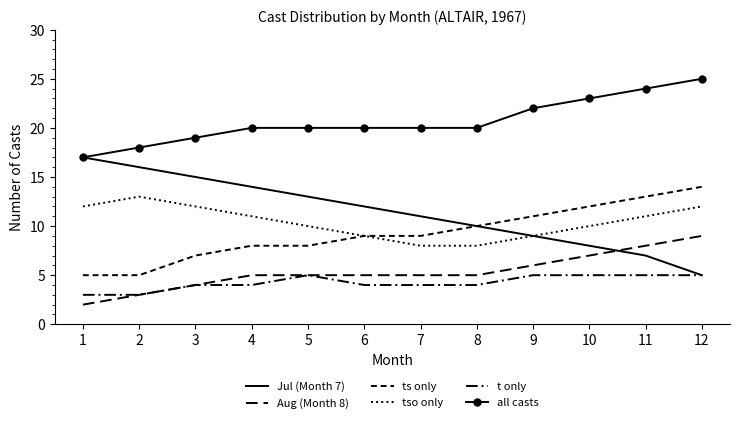

How many data points in Aug (Month 8) are less than 5?

3